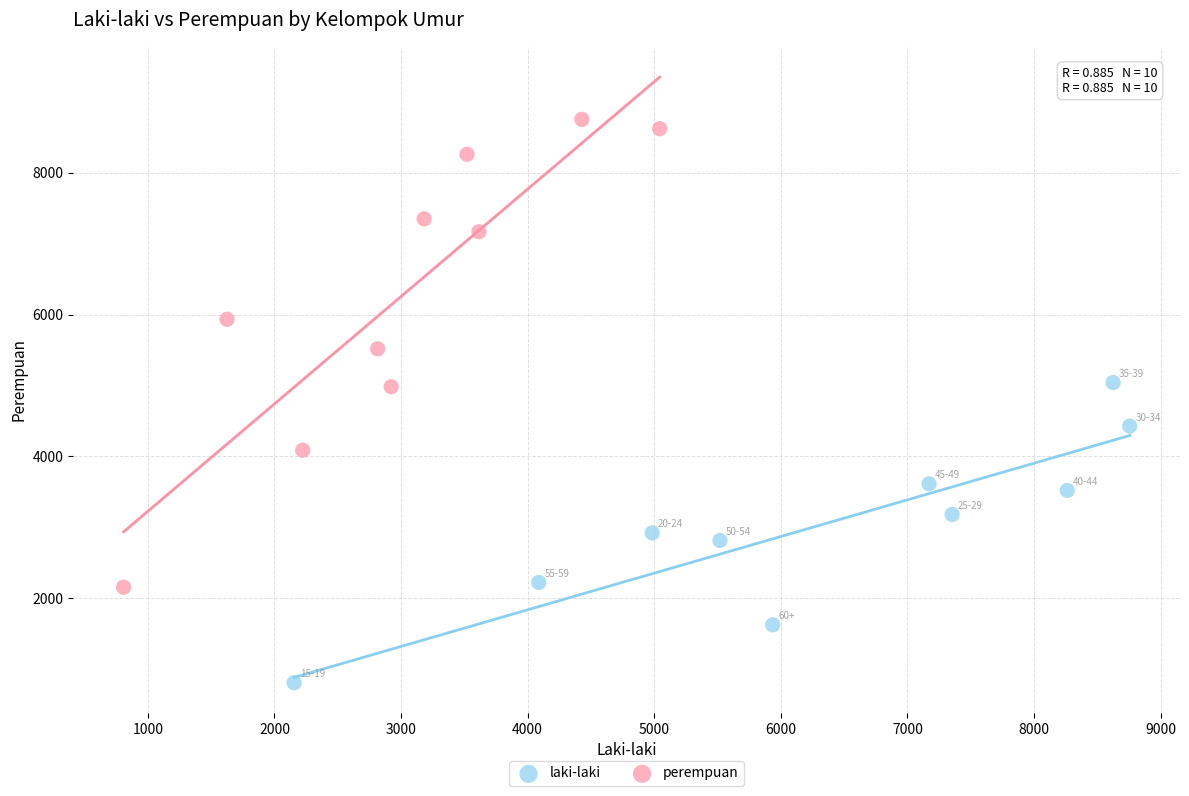

Which series reaches the maximum Y coordinate?

perempuan